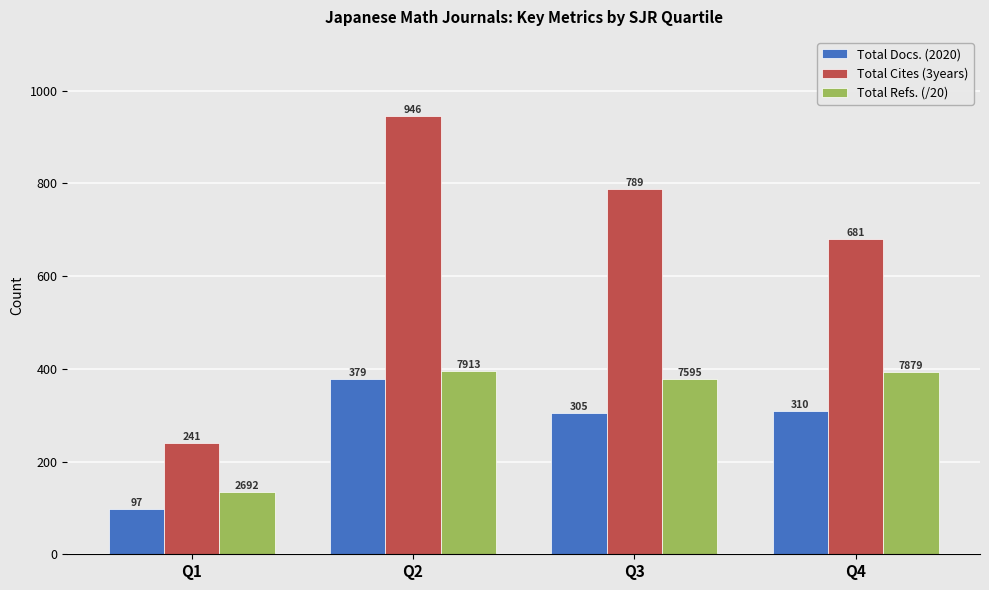

Which series has the widest spread of values?

Total Cites (3years)